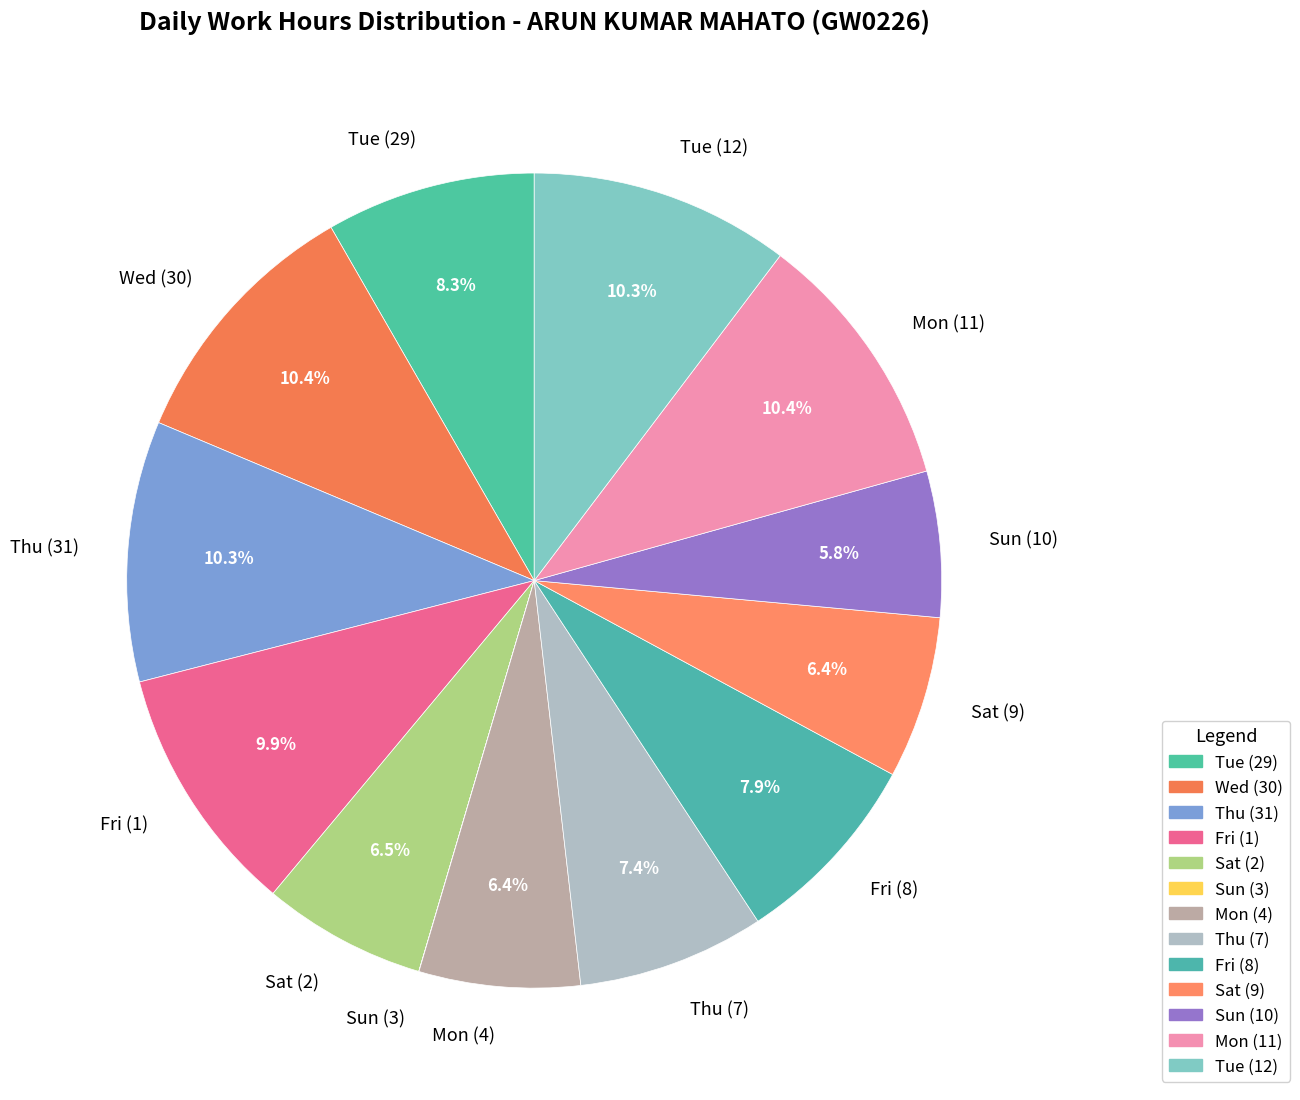

To the nearest percent, what percentage of the pie is Thu (7)?

7%